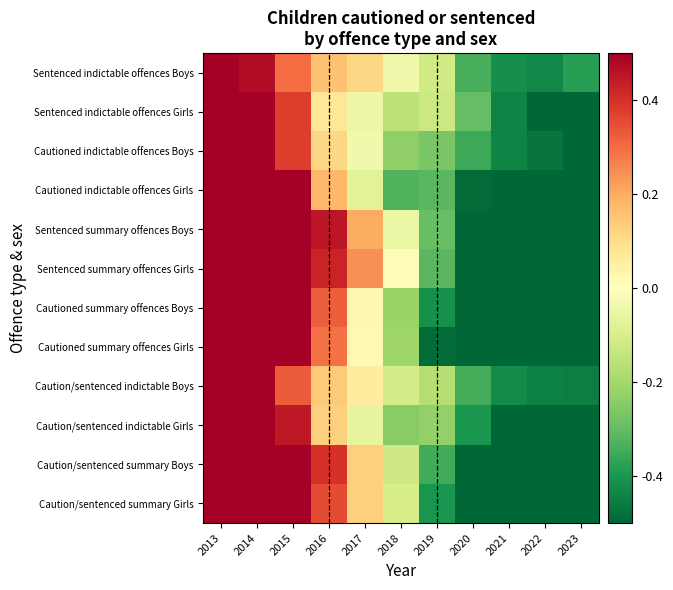

Reading left to right, list all the values displayed in this chart.

Sentenced indictable offences Boys: 2013=0.7	2014=0.5	2015=0.3	2016=0.2	2017=0.1	2018=-0.0	2019=-0.1	2020=-0.3	2021=-0.4	2022=-0.4	2023=-0.4
Sentenced indictable offences Girls: 2013=1.0	2014=0.6	2015=0.4	2016=0.1	2017=-0.0	2018=-0.2	2019=-0.1	2020=-0.3	2021=-0.4	2022=-0.5	2023=-0.5
Cautioned indictable offences Boys: 2013=1.1	2014=0.8	2015=0.4	2016=0.1	2017=-0.0	2018=-0.2	2019=-0.3	2020=-0.4	2021=-0.4	2022=-0.5	2023=-0.6
Cautioned indictable offences Girls: 2013=1.4	2014=0.8	2015=0.5	2016=0.2	2017=-0.1	2018=-0.3	2019=-0.3	2020=-0.5	2021=-0.6	2022=-0.5	2023=-0.6
Sentenced summary offences Boys: 2013=0.8	2014=0.7	2015=0.6	2016=0.4	2017=0.2	2018=-0.0	2019=-0.3	2020=-0.6	2021=-0.6	2022=-0.6	2023=-0.6
Sentenced summary offences Girls: 2013=1.0	2014=0.7	2015=0.6	2016=0.4	2017=0.2	2018=0.0	2019=-0.3	2020=-0.6	2021=-0.7	2022=-0.7	2023=-0.6
Cautioned summary offences Boys: 2013=1.3	2014=1.1	2015=0.7	2016=0.3	2017=0.0	2018=-0.2	2019=-0.4	2020=-0.6	2021=-0.7	2022=-0.7	2023=-0.7
Cautioned summary offences Girls: 2013=1.5	2014=1.0	2015=0.6	2016=0.3	2017=0.0	2018=-0.2	2019=-0.5	2020=-0.7	2021=-0.7	2022=-0.7	2023=-0.7
Caution/sentenced indictable Boys: 2013=0.8	2014=0.6	2015=0.3	2016=0.1	2017=0.1	2018=-0.1	2019=-0.2	2020=-0.3	2021=-0.4	2022=-0.4	2023=-0.4
Caution/sentenced indictable Girls: 2013=1.2	2014=0.7	2015=0.4	2016=0.1	2017=-0.1	2018=-0.2	2019=-0.2	2020=-0.4	2021=-0.5	2022=-0.5	2023=-0.6
Caution/sentenced summary Boys: 2013=1.0	2014=0.8	2015=0.6	2016=0.4	2017=0.1	2018=-0.1	2019=-0.3	2020=-0.6	2021=-0.6	2022=-0.6	2023=-0.7
Caution/sentenced summary Girls: 2013=1.2	2014=0.9	2015=0.6	2016=0.4	2017=0.1	2018=-0.1	2019=-0.4	2020=-0.7	2021=-0.7	2022=-0.7	2023=-0.7